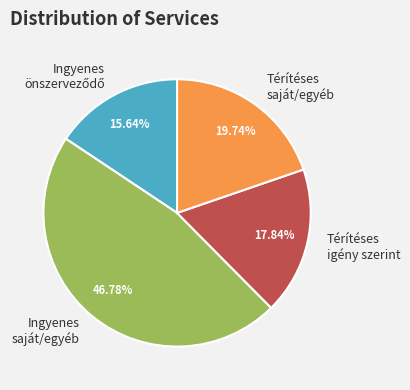

Which has a higher value, Ingyenes saját/egyéb or Térítéses saját/egyéb?

Ingyenes saját/egyéb